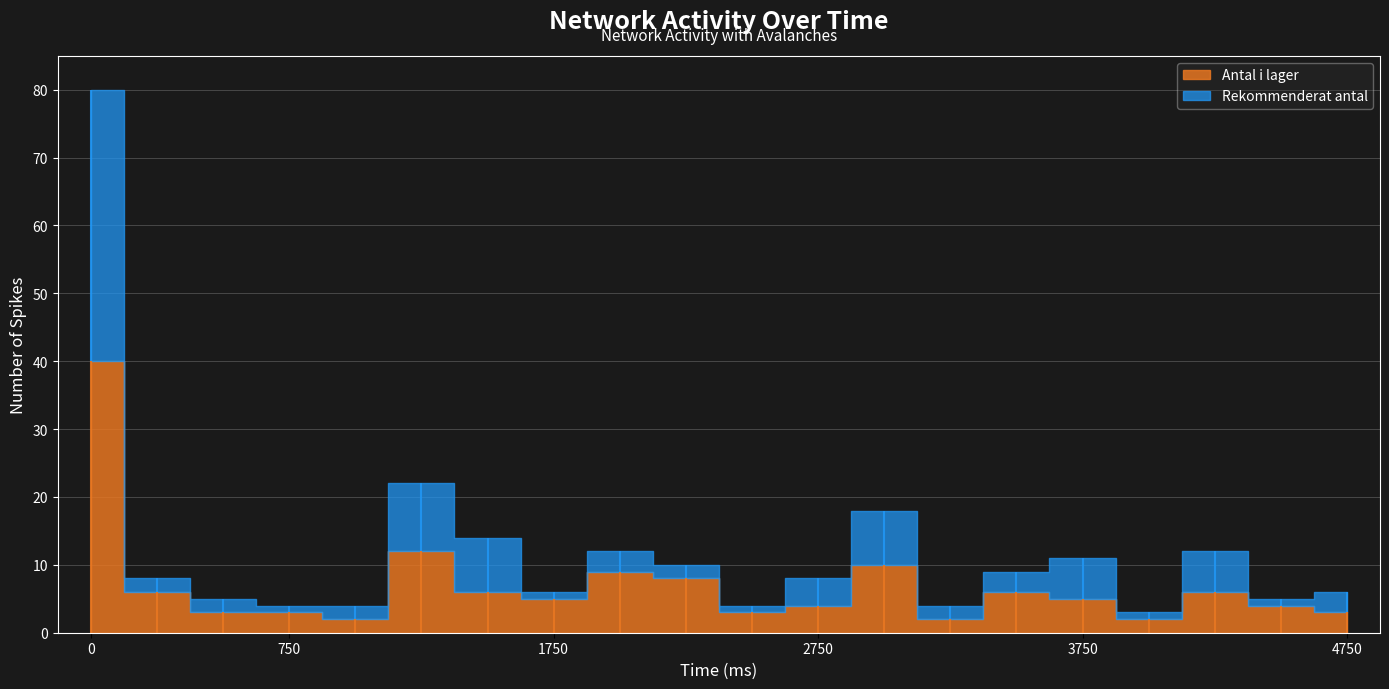

What is the value of the Antal i lager point at the 15th from the left?

6